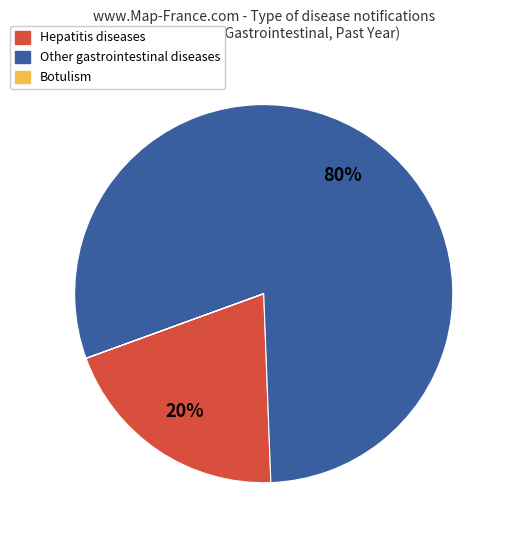

Does any single category account for the majority?

Yes